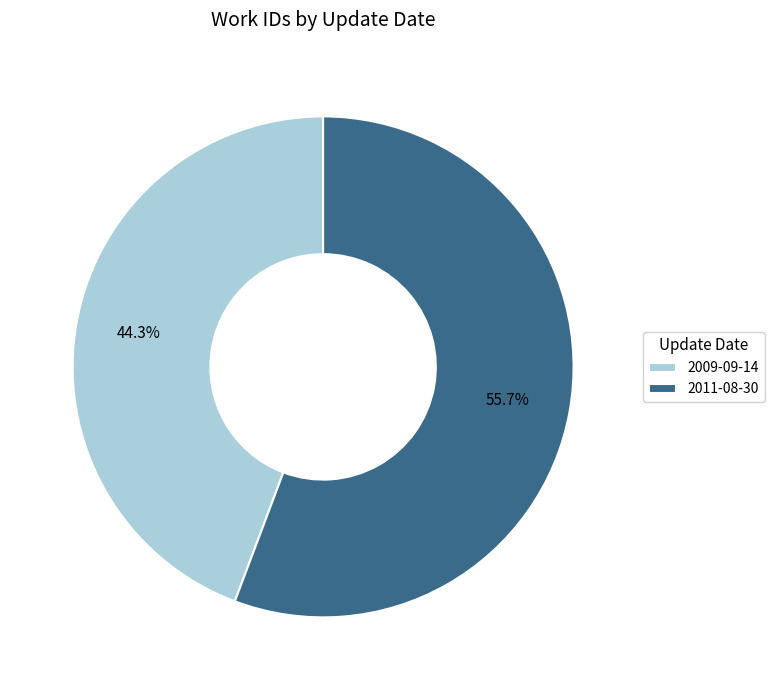

Is it true that 2009-09-14 is 44% of the pie?

True